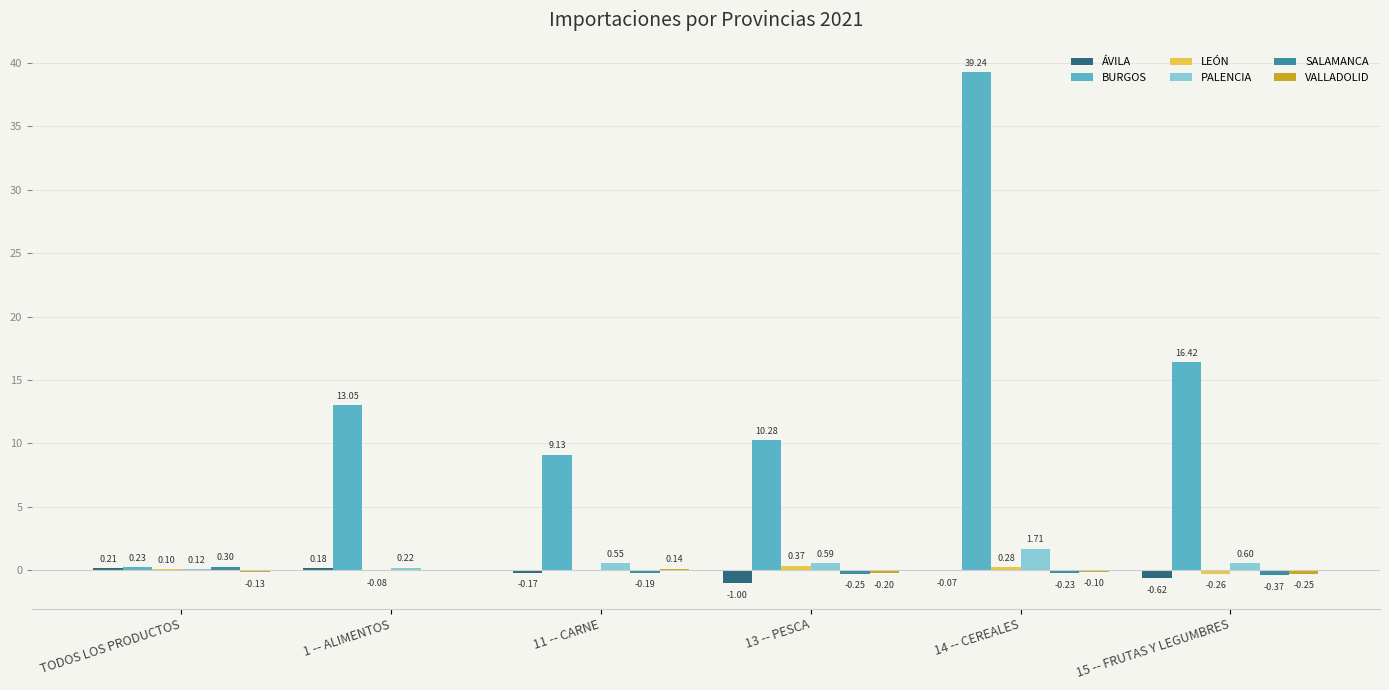

What is the total value across all series at 15 -- FRUTAS Y LEGUMBRES?

15.5